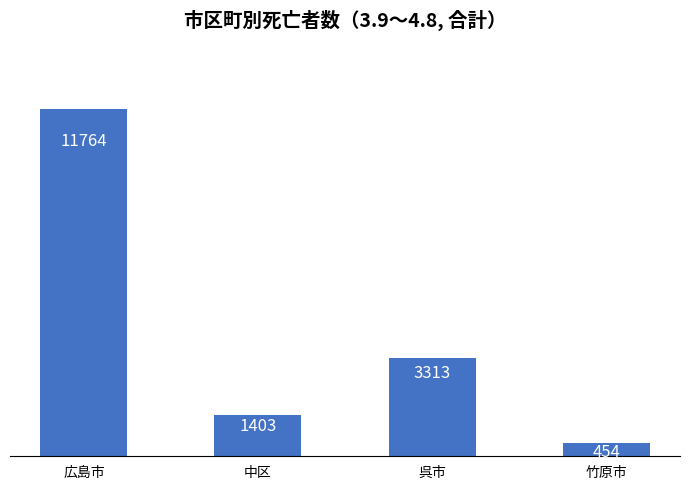

Where does the data first go above 3313?

広島市